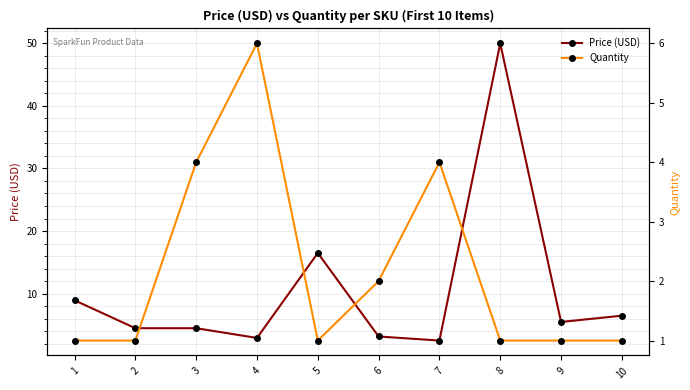

What is the minimum value shown in the chart?

1.0